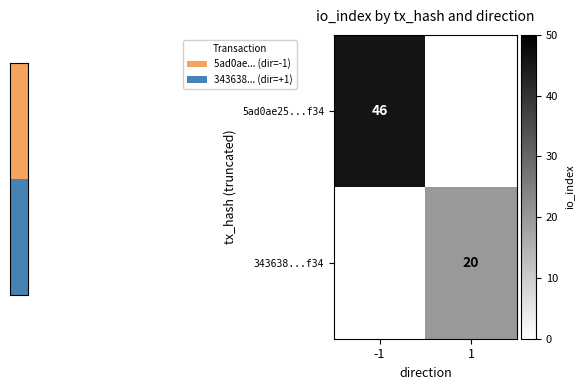

The value of 5ad0ae25...f34 at -1 is 46. True or false?

True